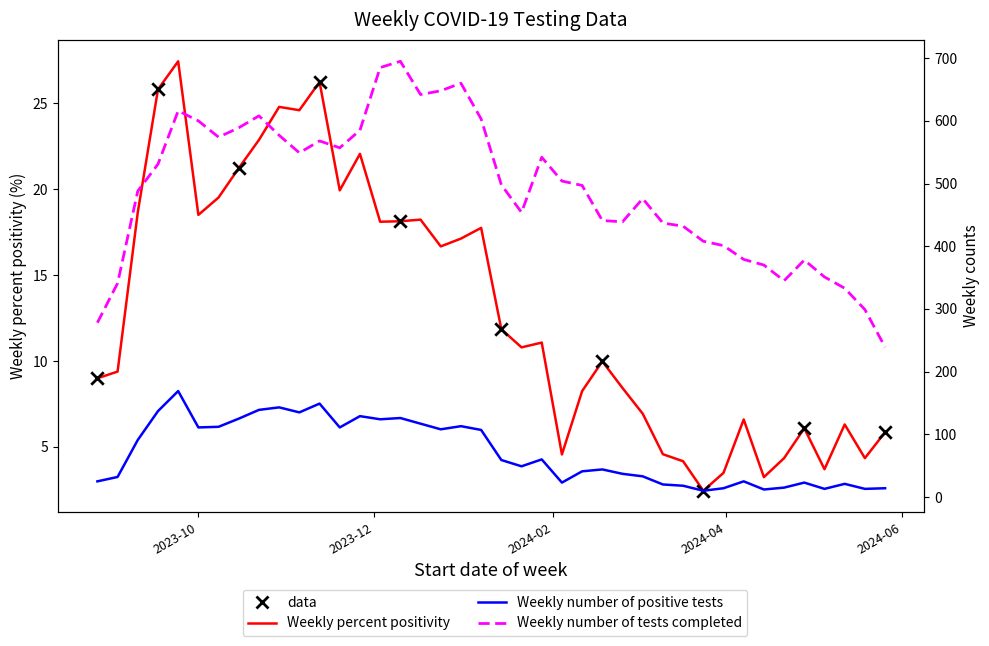

Is the value of Weekly number of tests completed at 2024-03-17 greater than the value of Weekly percent positivity at 2024-01-28?

Yes